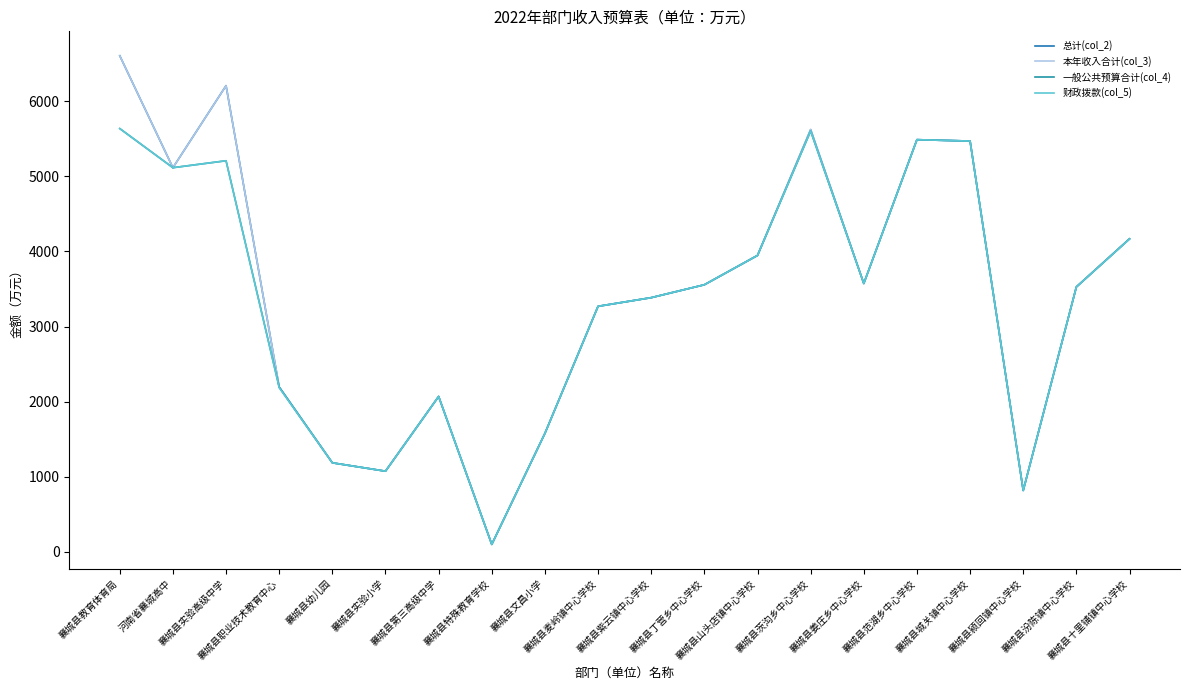

Which series has the largest total across all categories?

总计(col_2)